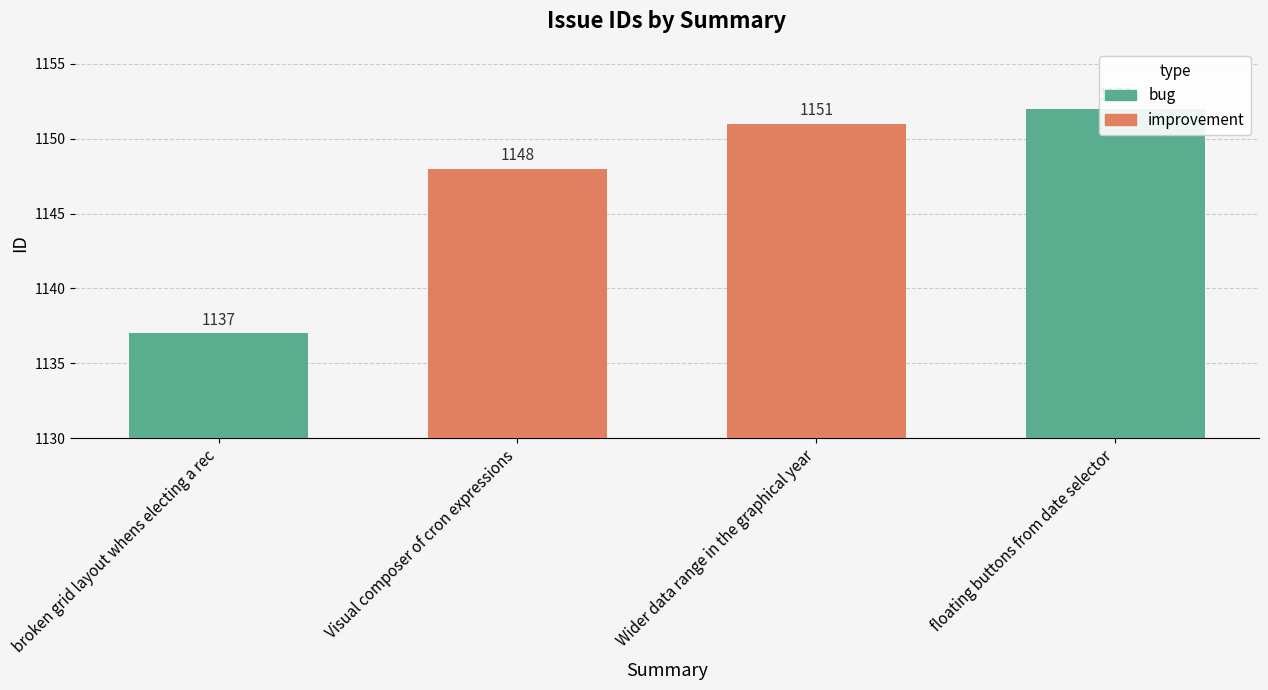

The improvement series shows 627 at improvement. True or false?

False